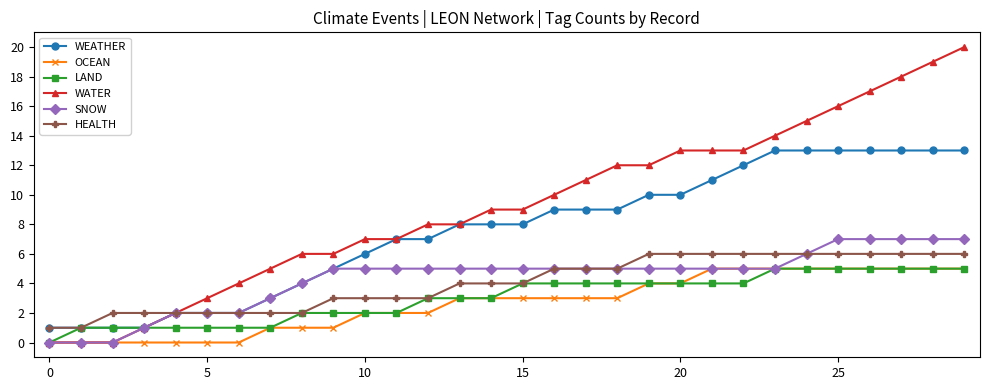

Count the number of data series in this chart.

6